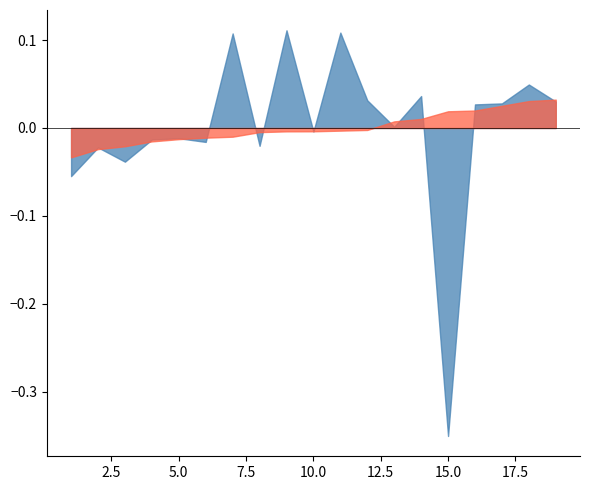

How many times do Total Time and Best Lap time cross each other?

14